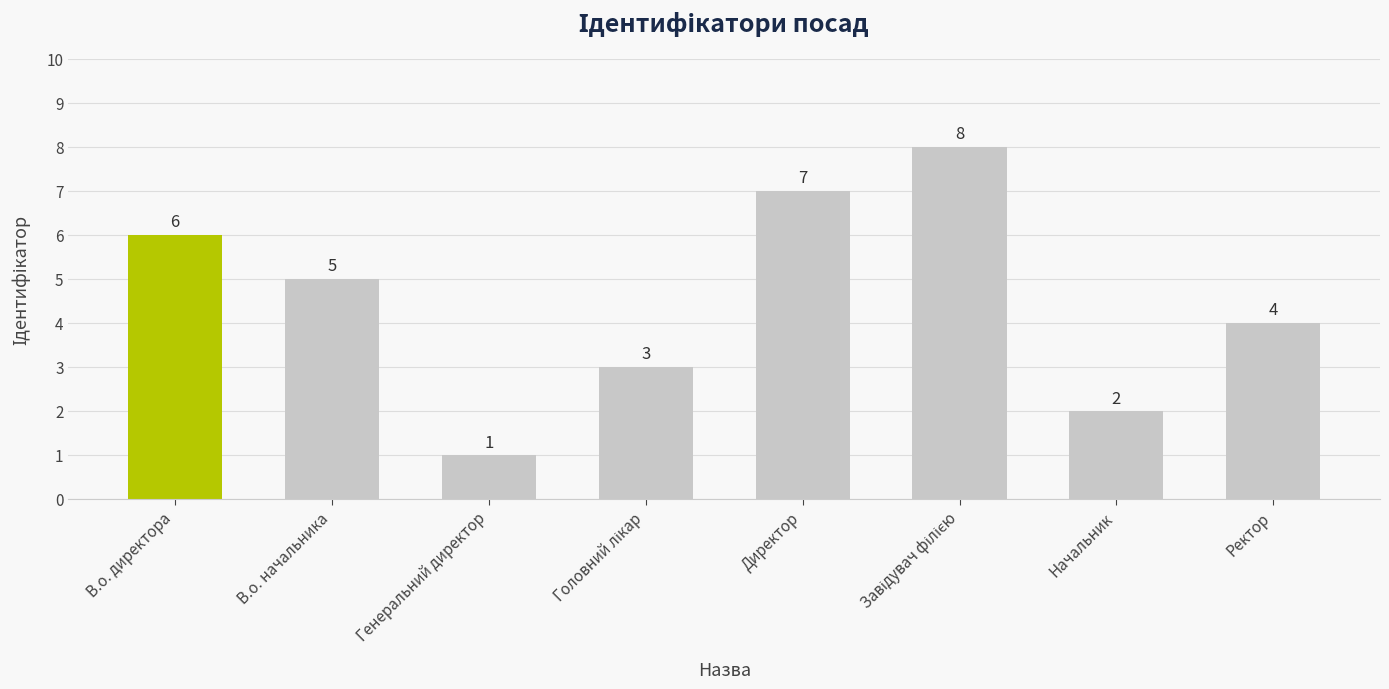

What is the difference between the second highest and second lowest values?

5